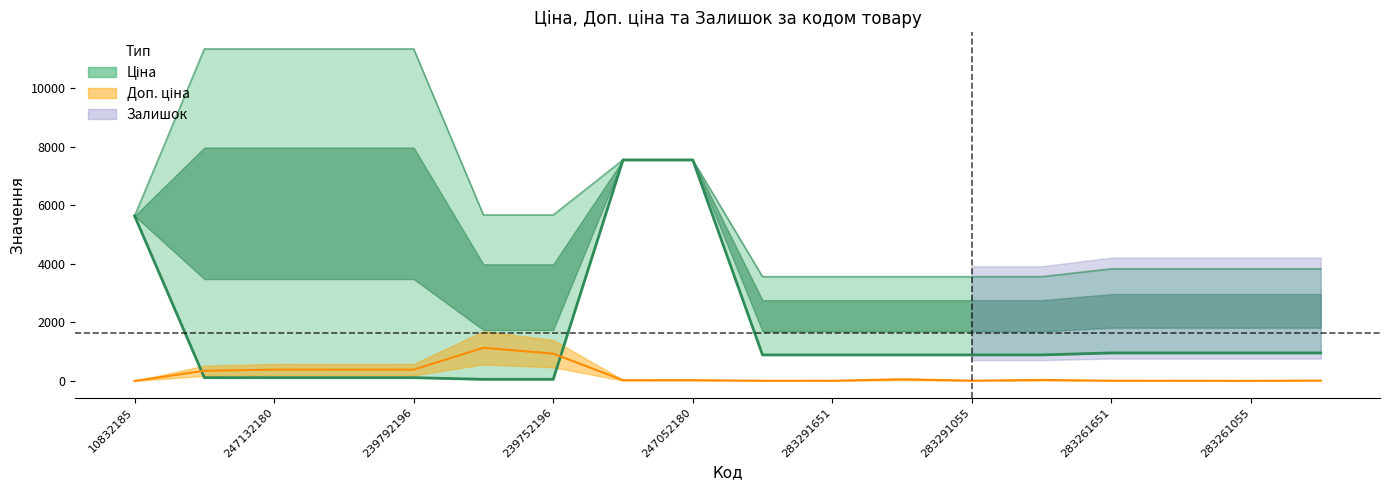

How many series are shown in this chart?

3